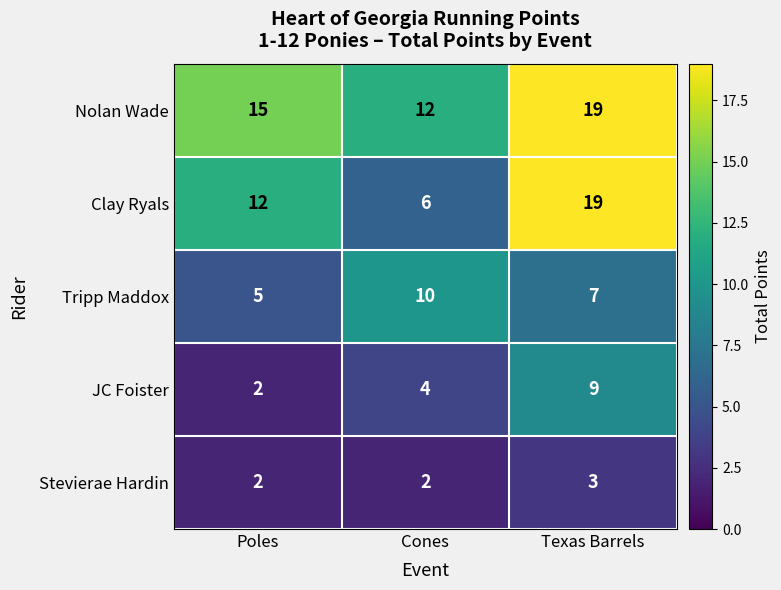

Count the Clay Ryals values in the range 6 to 19.

3